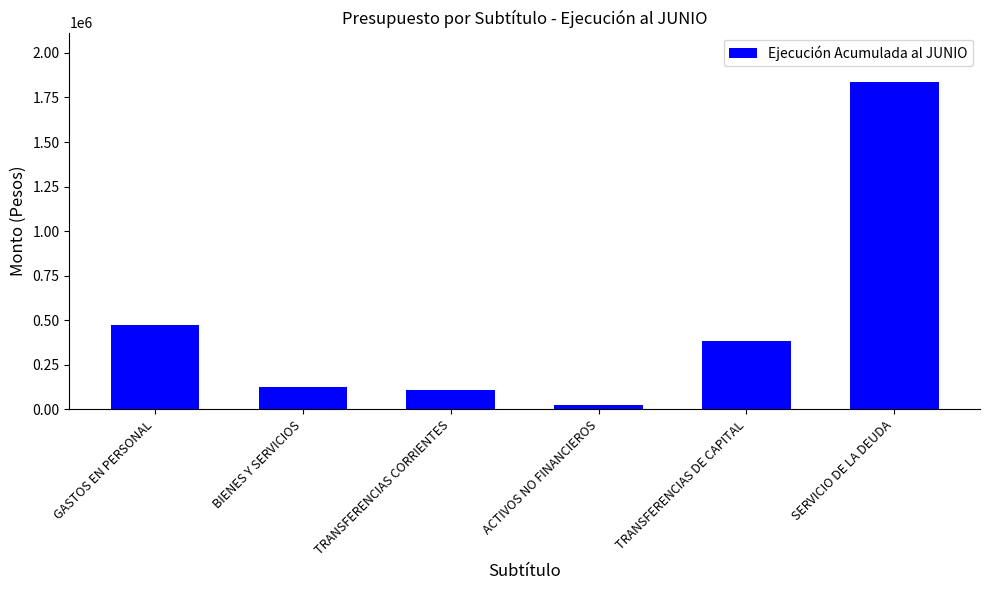

What is the smallest value displayed?

25699